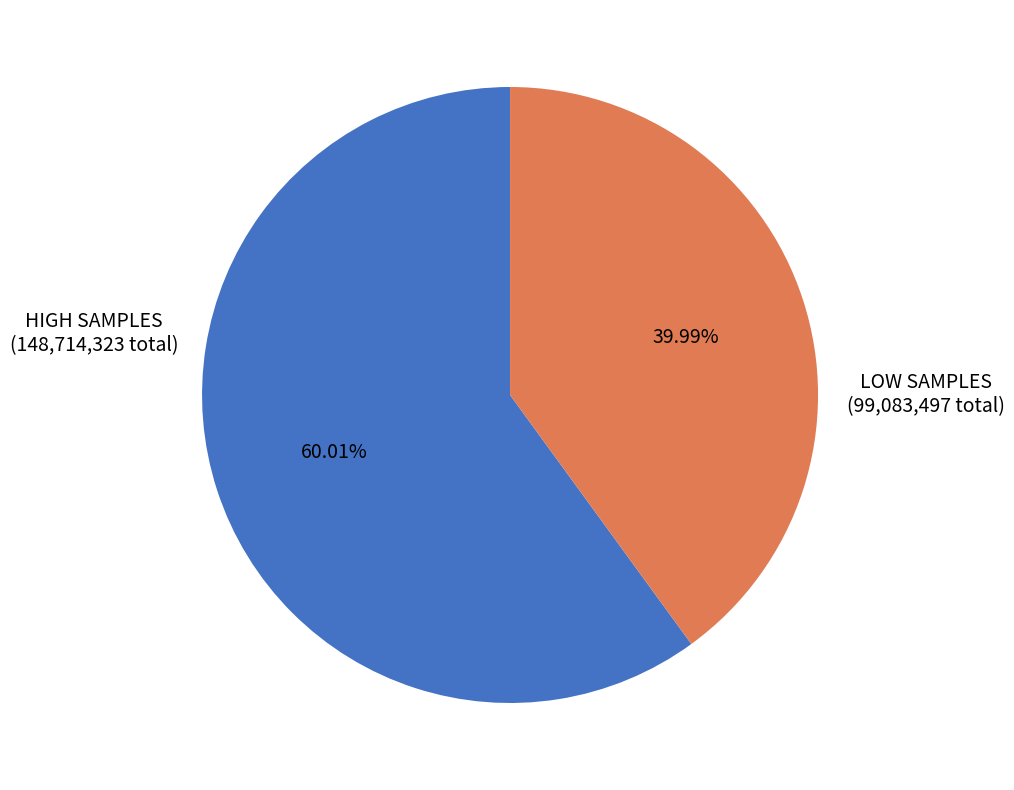

How many slices are in this pie chart?

2